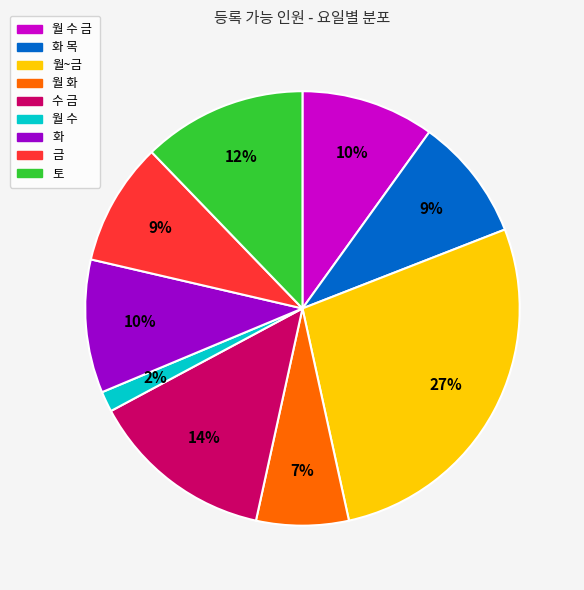

Does any single category account for the majority?

No